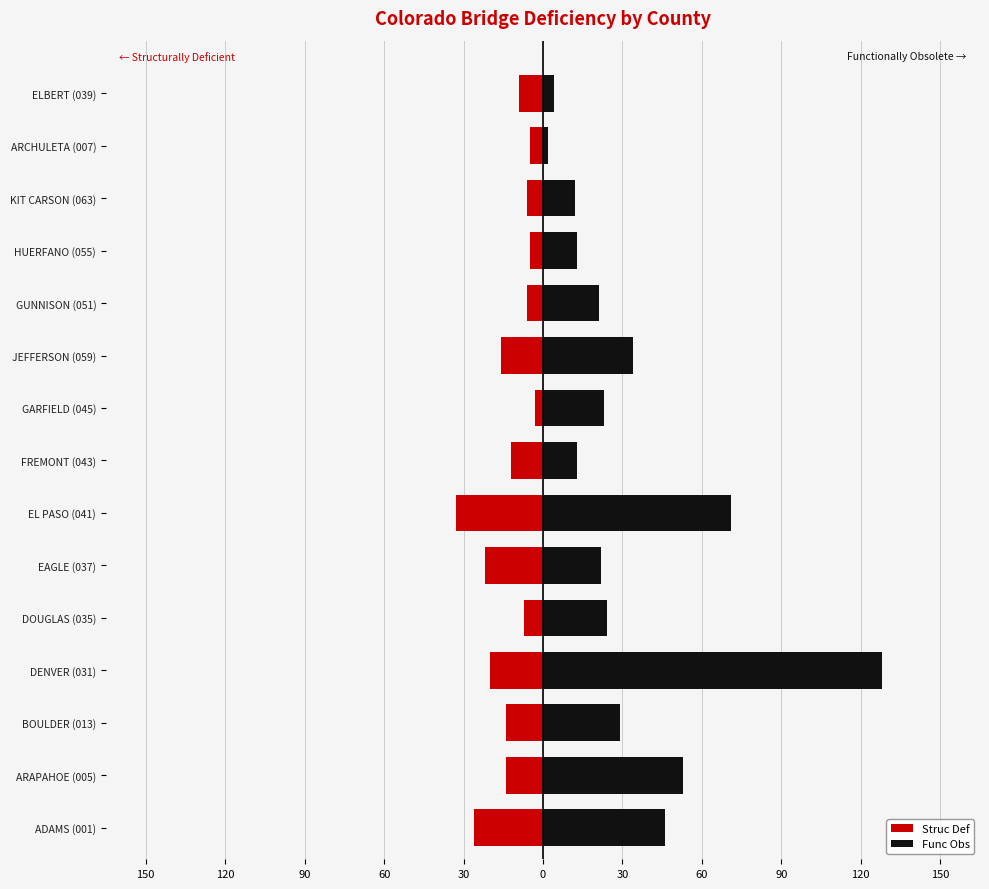

Which has a higher value, ARCHULETA (007) or ELBERT (039)?

ARCHULETA (007)